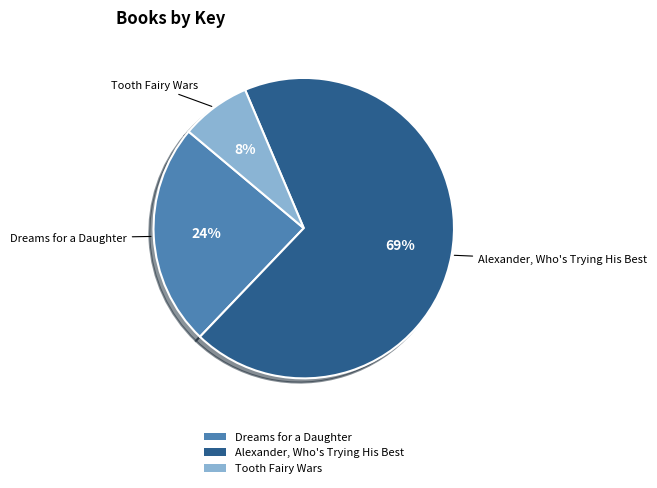

Count the number of slices in the pie.

3